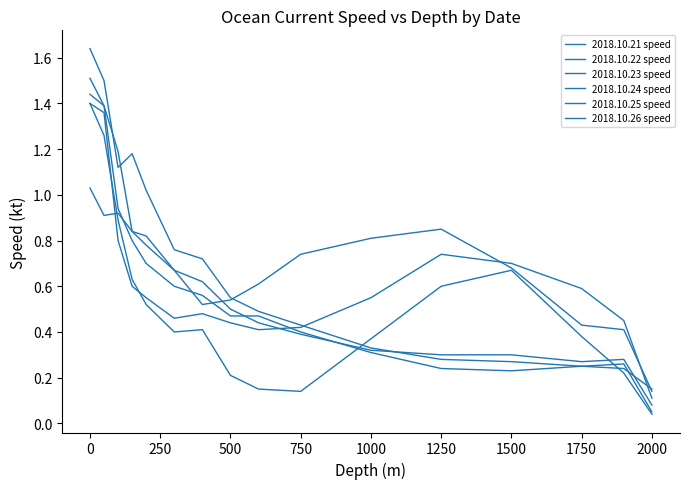

List the series in order of their peak value, highest first.

2018.10.22 speed, 2018.10.23 speed, 2018.10.26 speed, 2018.10.24 speed, 2018.10.25 speed, 2018.10.21 speed